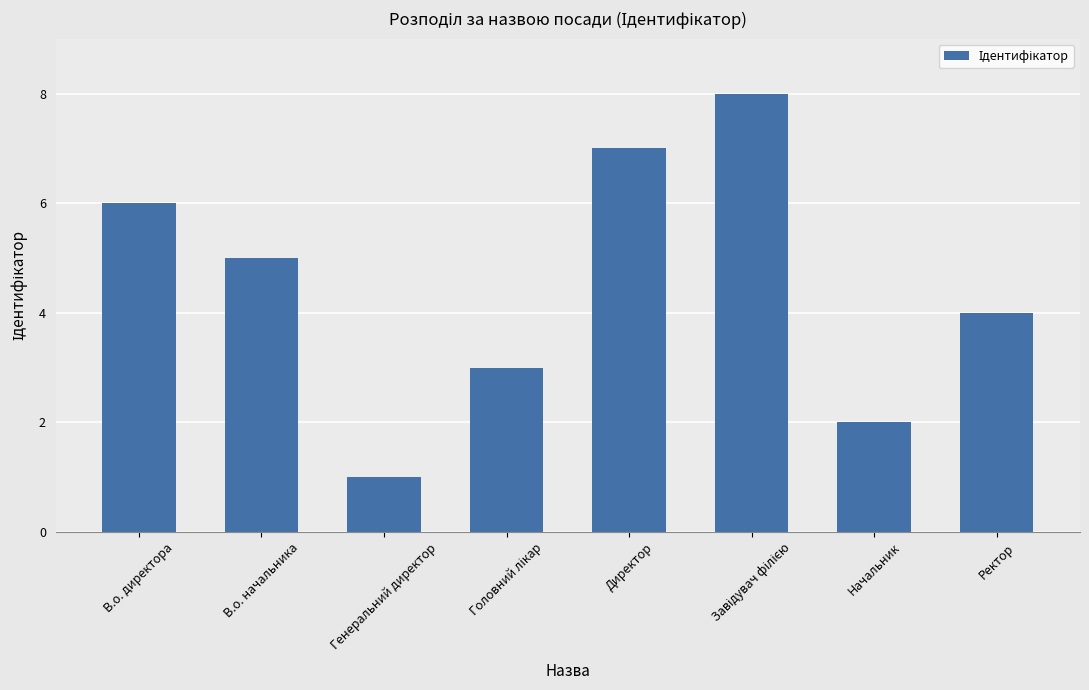

Is it true that the value at В.о. начальника is 5?

True